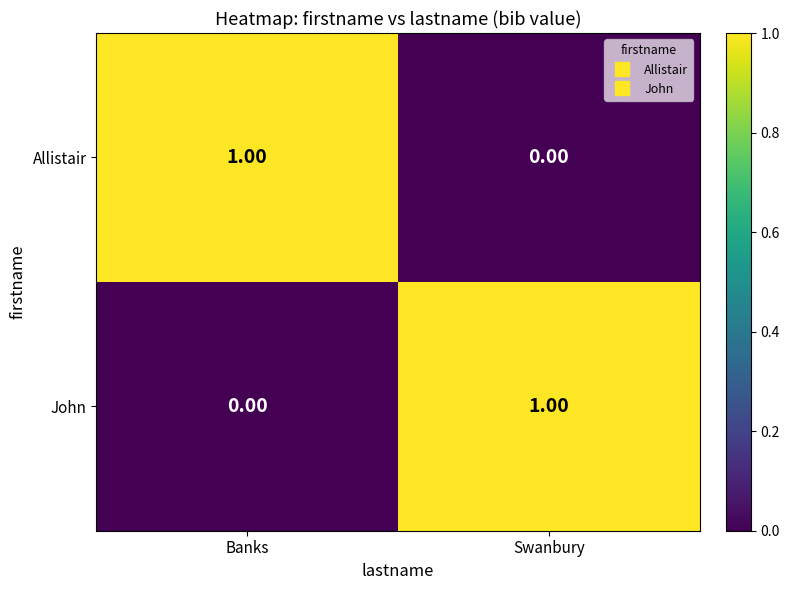

At which label is John closest to 0?

Banks